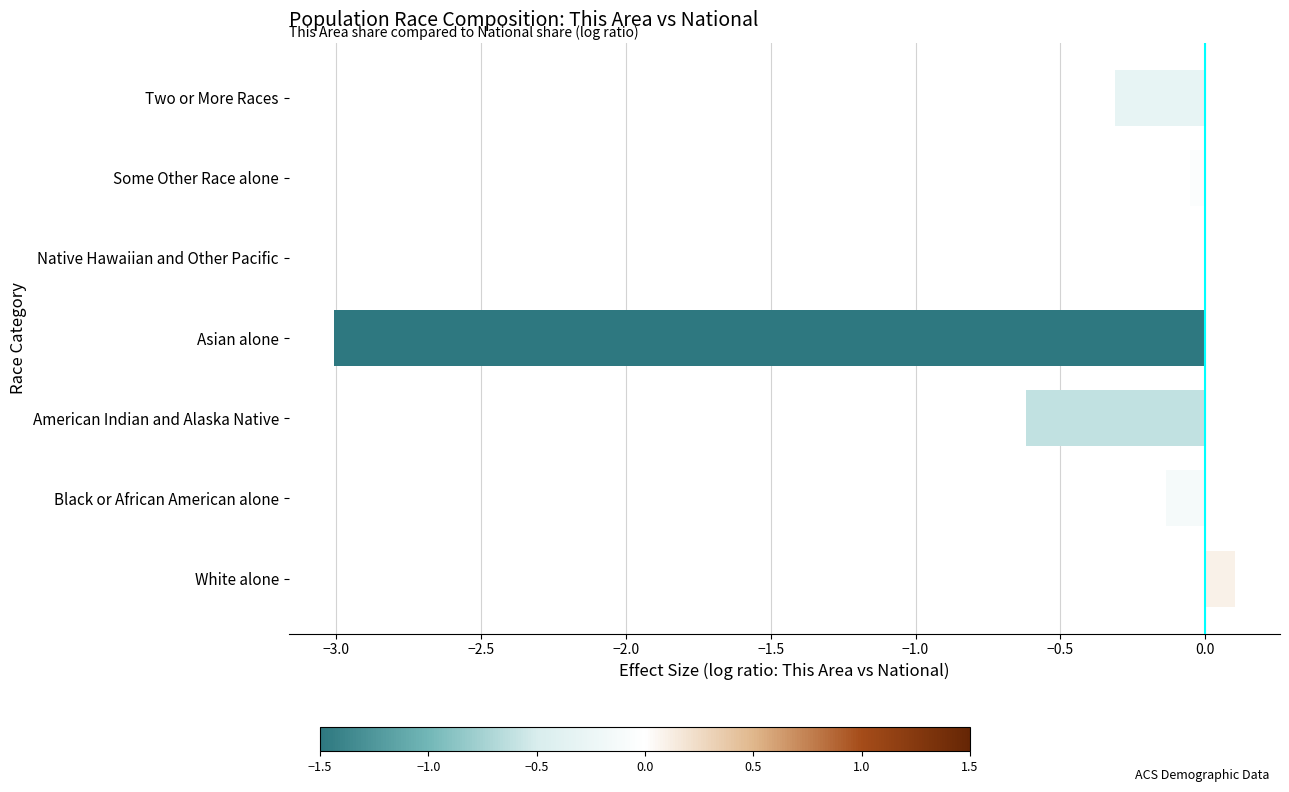

Which has a higher value, Asian alone or Native Hawaiian and Other Pacific?

Native Hawaiian and Other Pacific